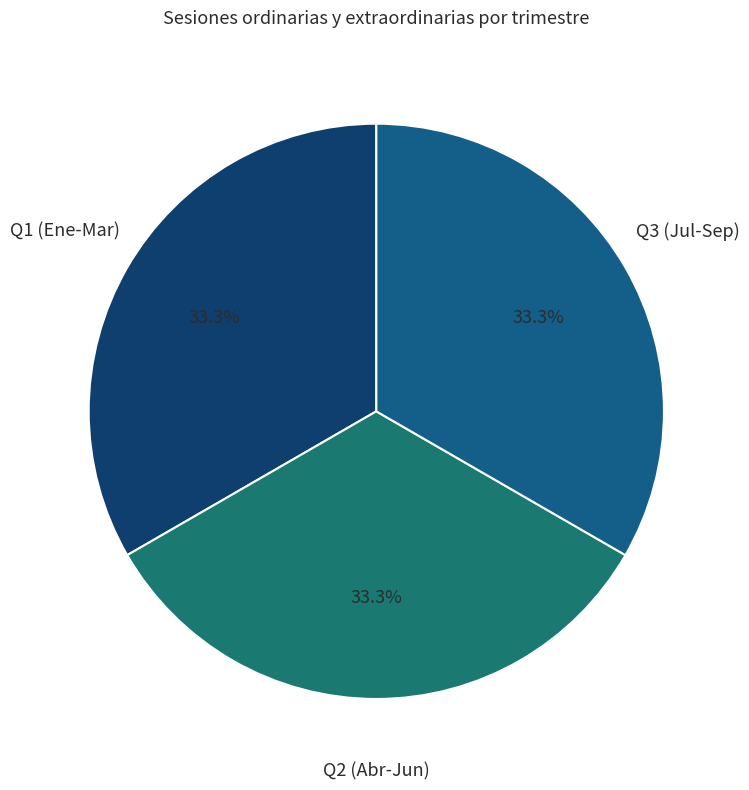

Do Q2 (Abr-Jun) and Q1 (Ene-Mar) together represent more than half of the pie?

Yes